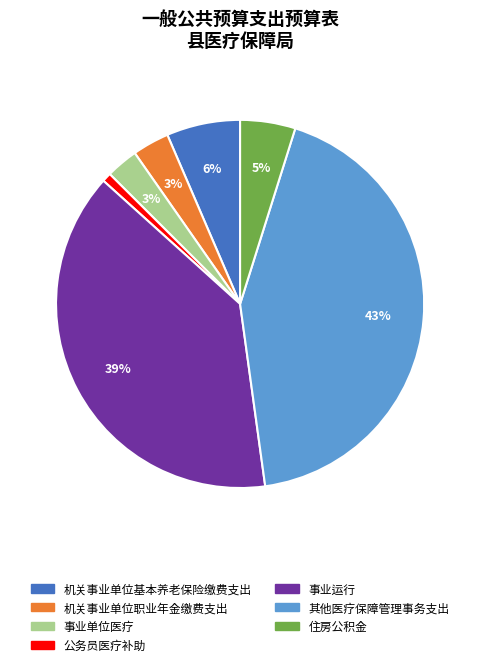

Which has a higher value, 其他医疗保障管理事务支出 or 事业运行?

其他医疗保障管理事务支出